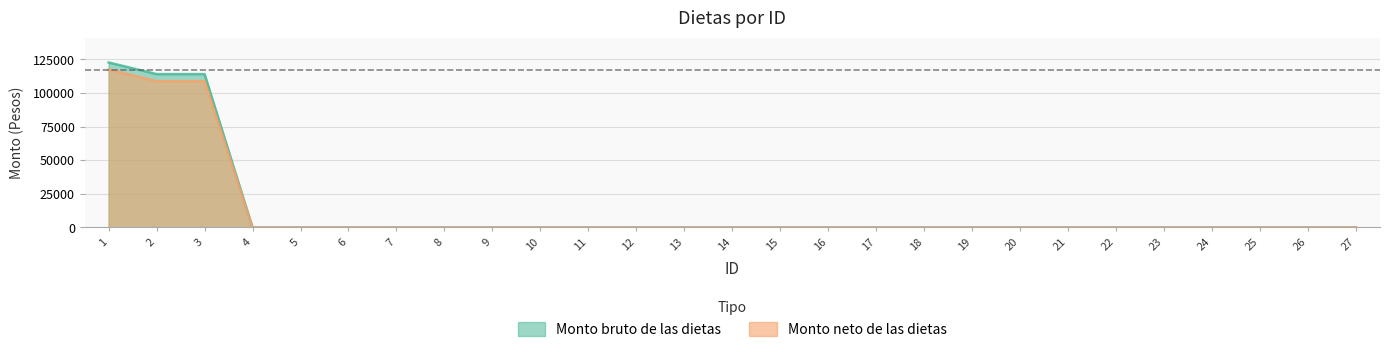

True or false: Monto bruto de las dietas and Monto neto de las dietas cross at least once.

False